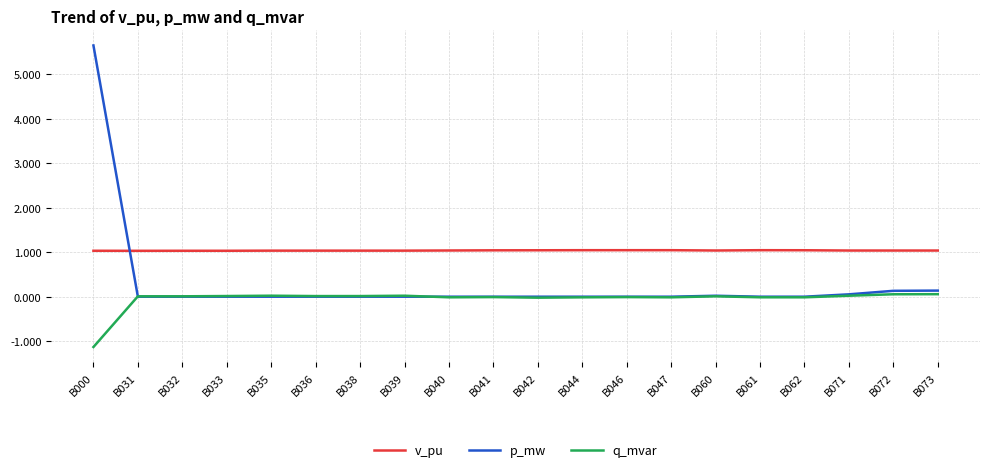

In v_pu, how many points are higher than both neighbors (excluding endpoints)?

4